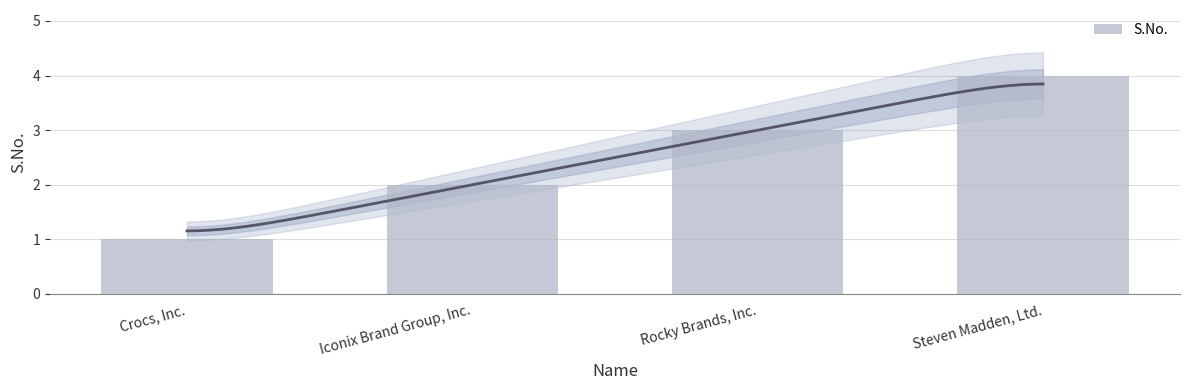

Reading right to left, extract all data points from this chart.

Steven Madden, Ltd.=4	Rocky Brands, Inc.=3	Iconix Brand Group, Inc.=2	Crocs, Inc.=1